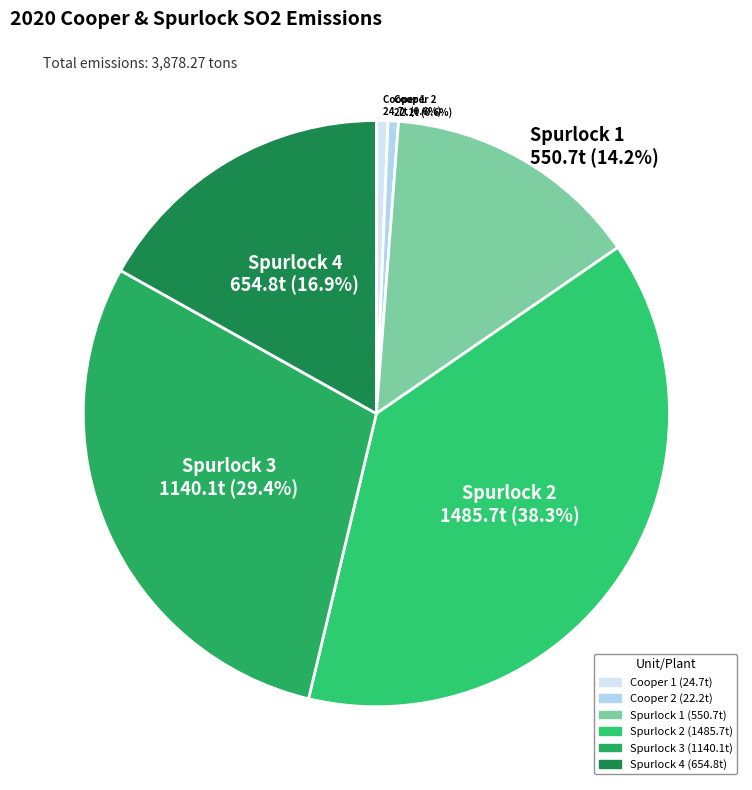

Count the number of slices in the pie.

6